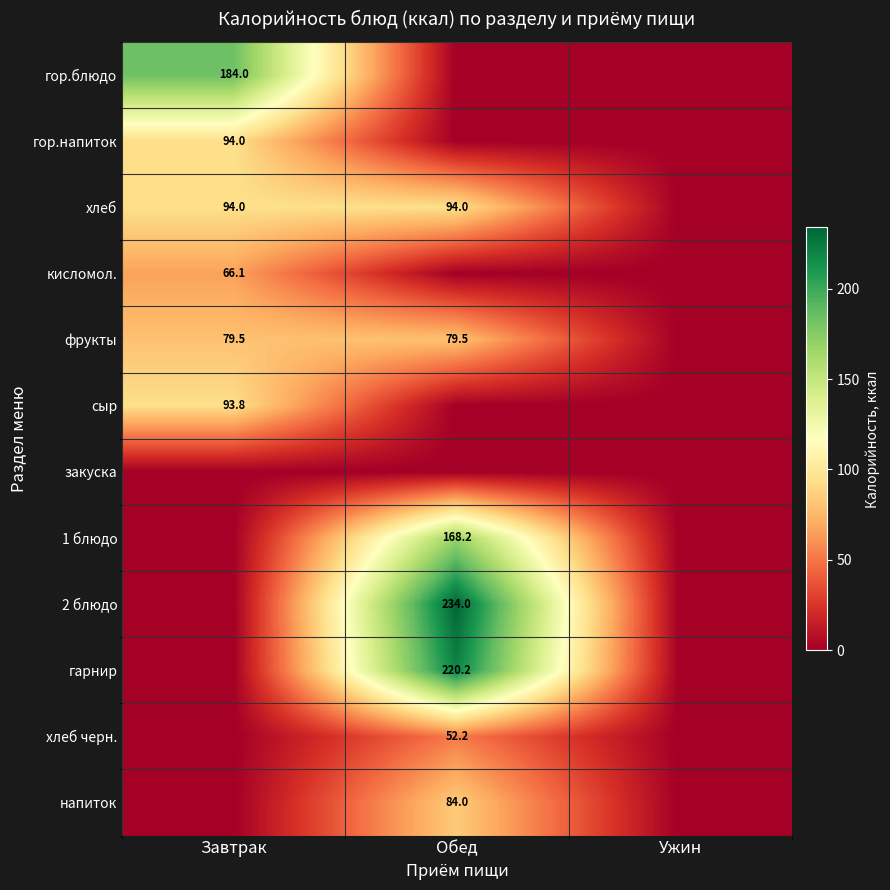

Is it true that фрукты equals 79.5 at Завтрак?

True